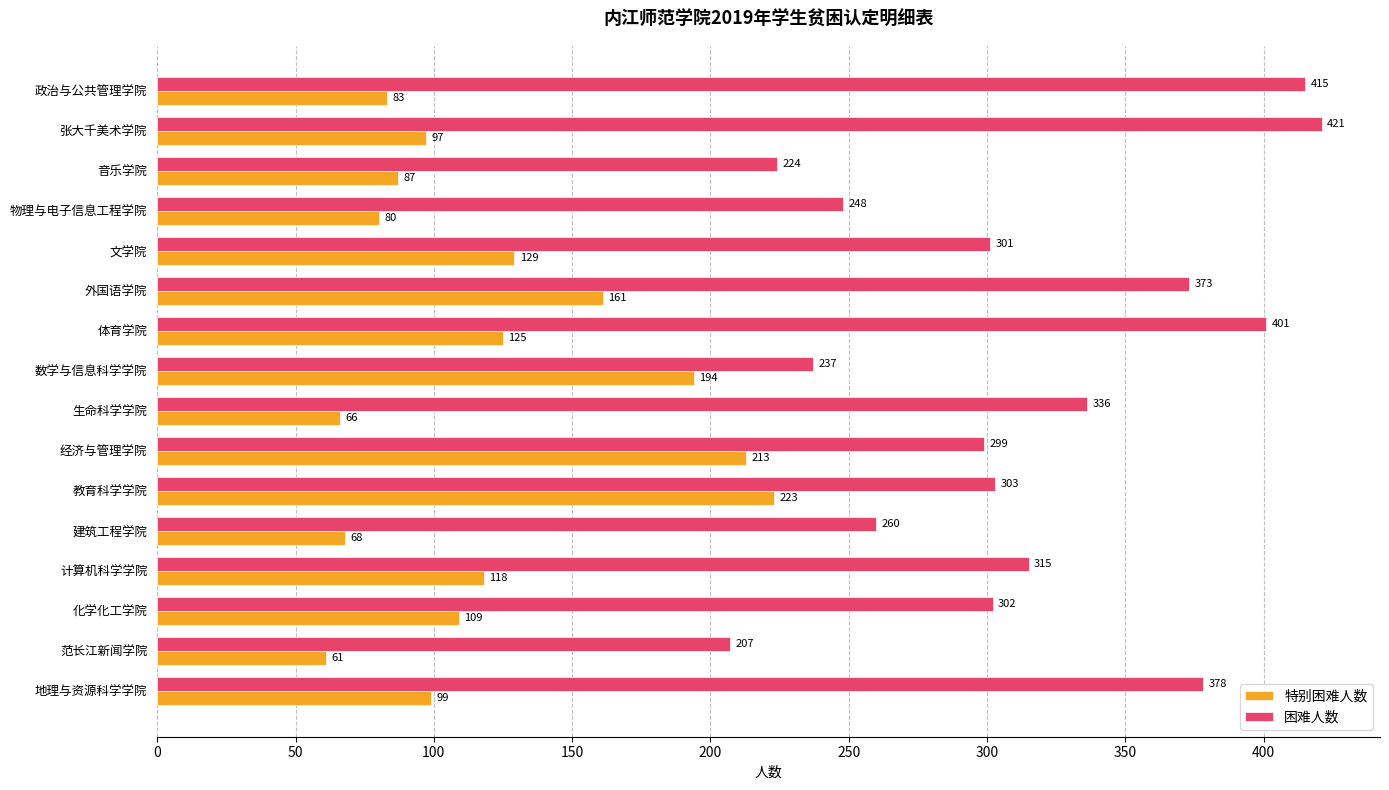

Which series has the largest range (max minus min)?

困难人数